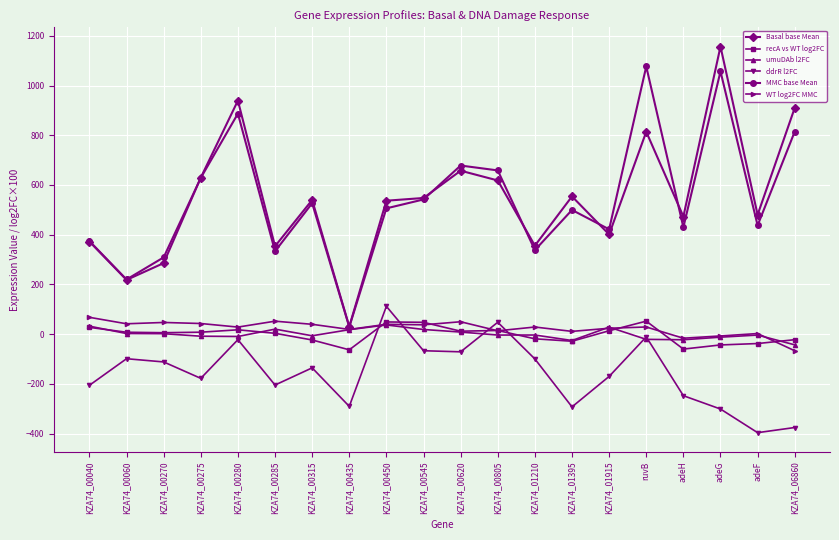

True or false: Basal base Mean has a value of 124.0 at KZA74_00060.

False